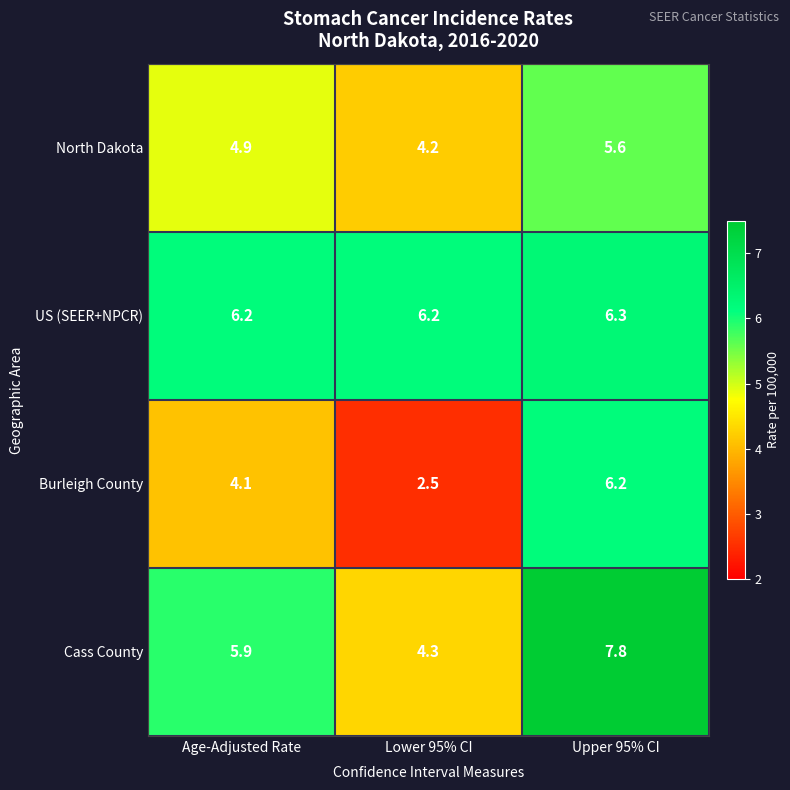

What is the difference between the highest and lowest values at Upper 95% CI?

2.2